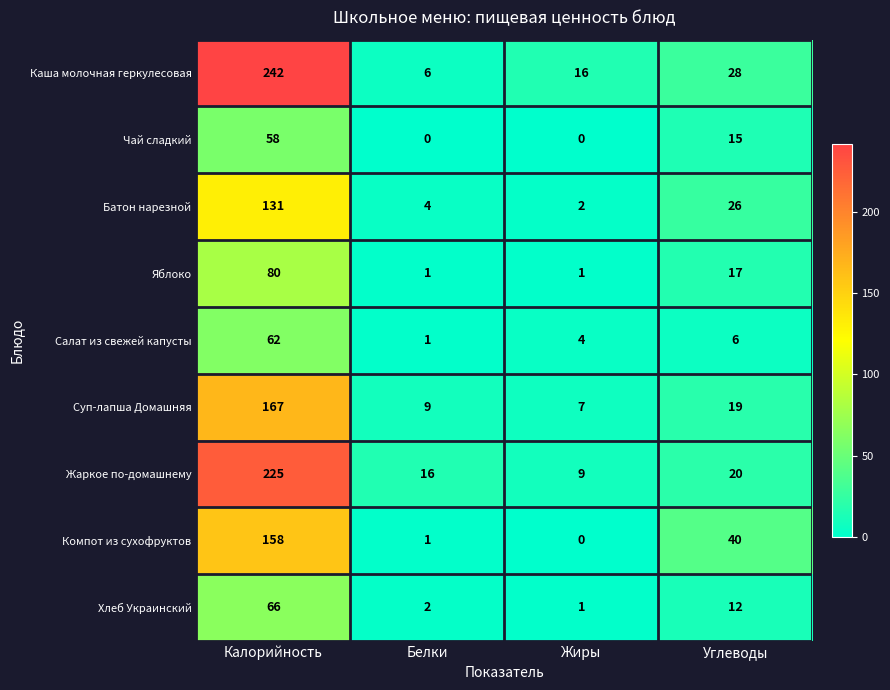

What is the total value across all series at Калорийность?

1189